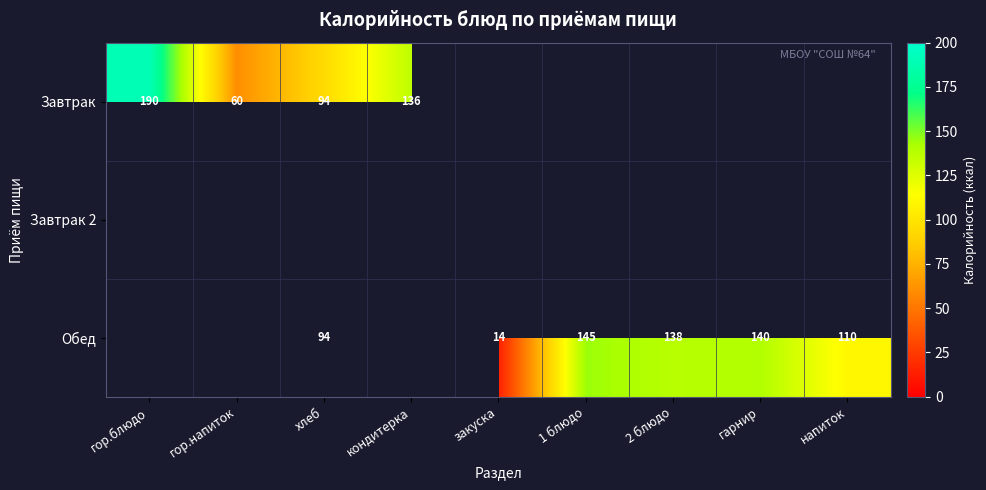

The value of Завтрак at кондитерка is 241. True or false?

False